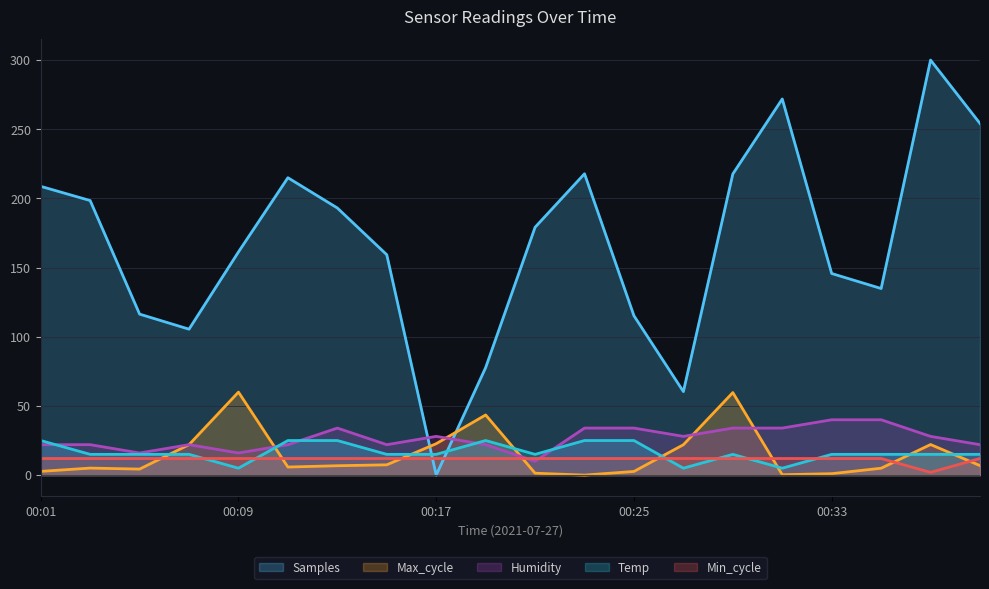

What is the value of the Min_cycle point at the 9th from the left?

12.0